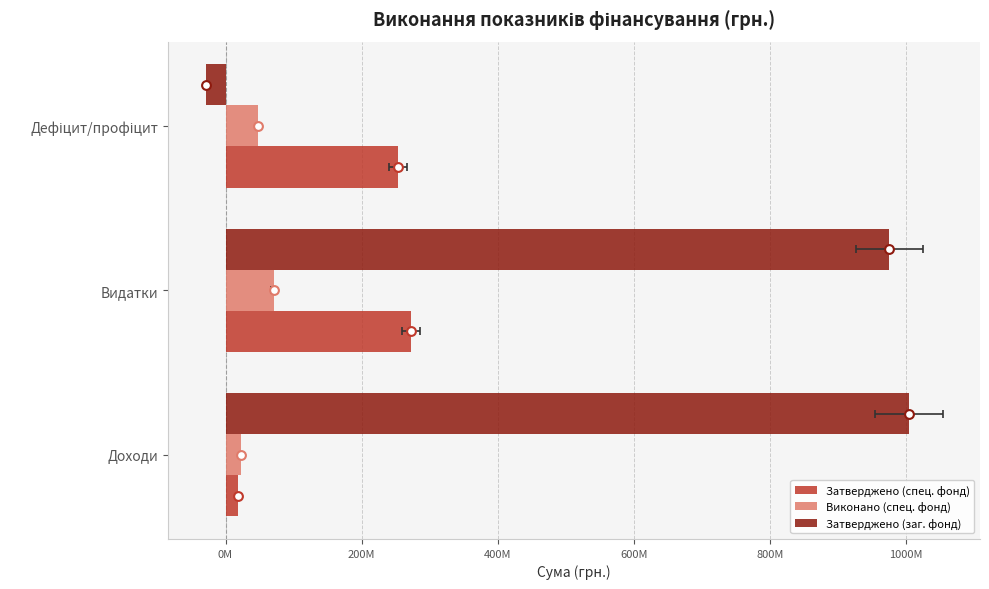

Which series reaches the maximum Y coordinate?

Затверджено (заг. фонд)